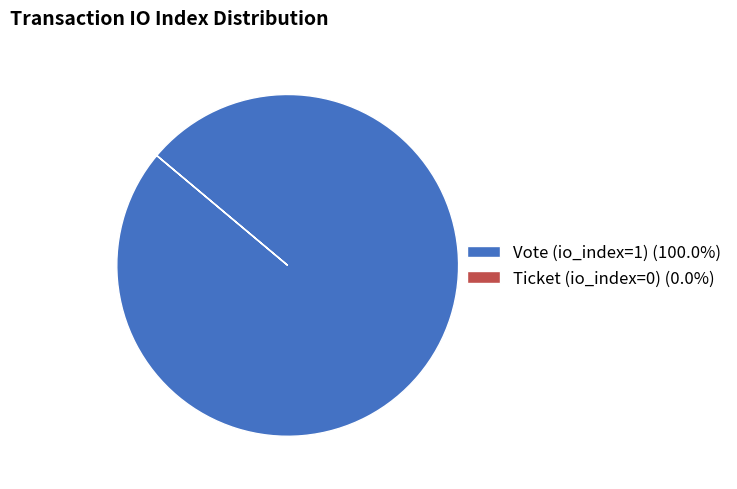

Is there a majority slice in this chart?

Yes